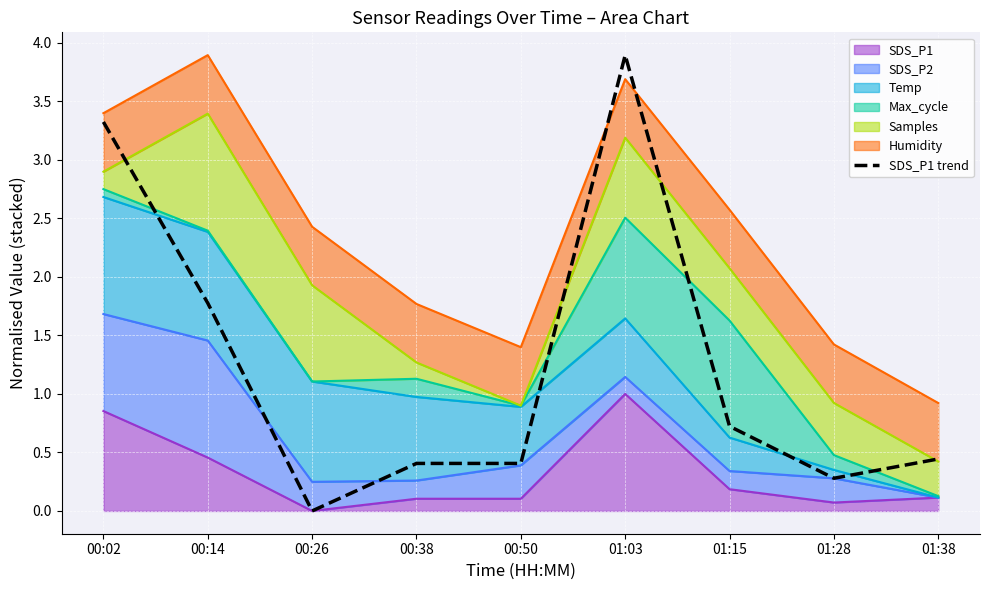

List the labels in order of value, largest first.

01:03, 00:02, 00:14, 01:15, 01:38, 00:38, 00:50, 01:28, 00:26